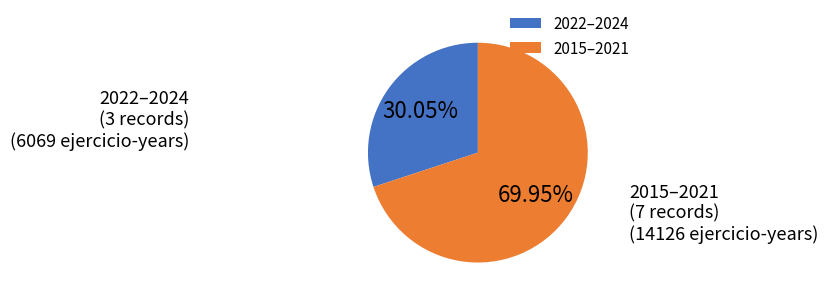

Is 2022–2024 the majority of the pie?

No